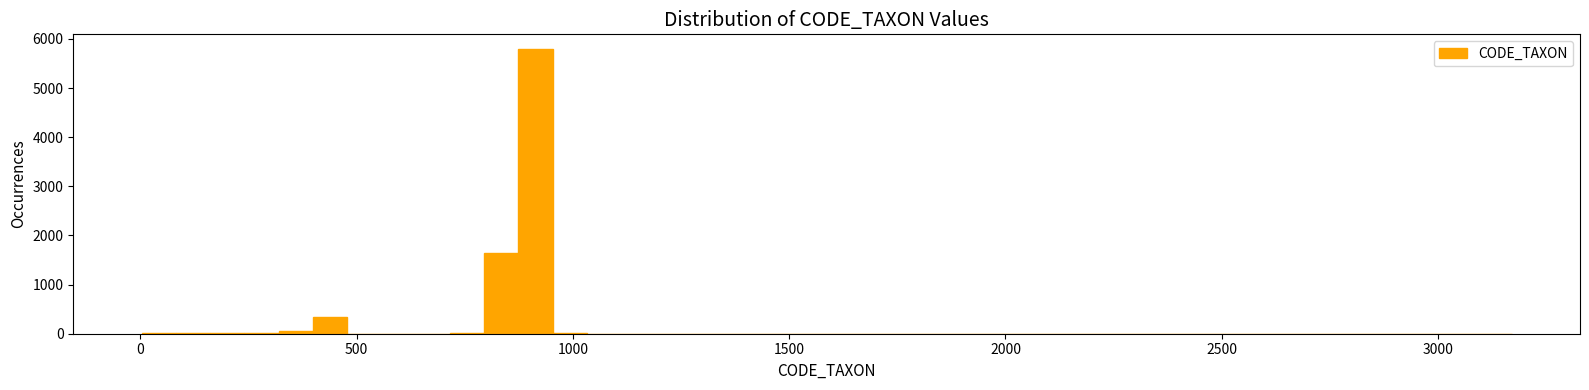

Around what value on the x-axis is the tallest bar? Give the approximate position of its centre, as read against the axis.

900